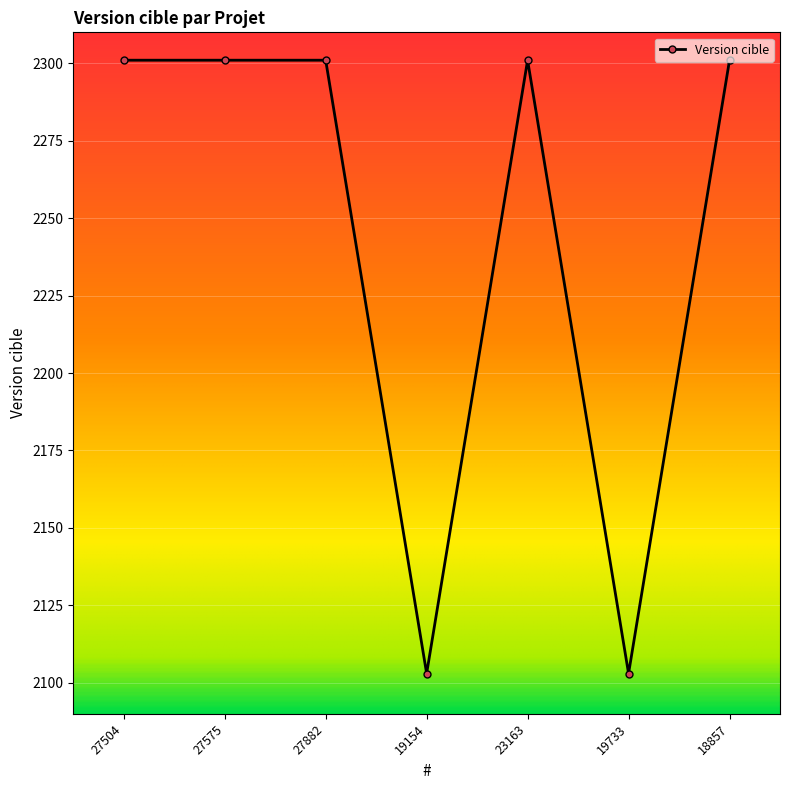

What is the label of the 3rd point from the left?

27882